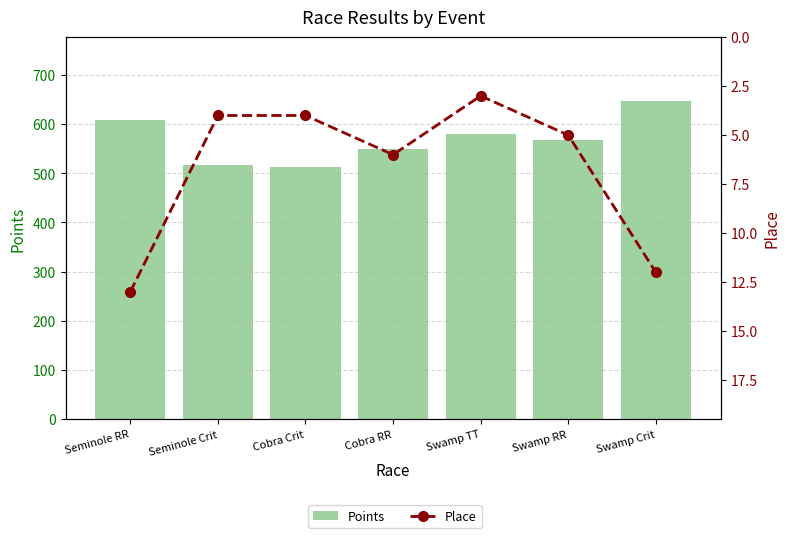

Which series has the largest range (max minus min)?

Points